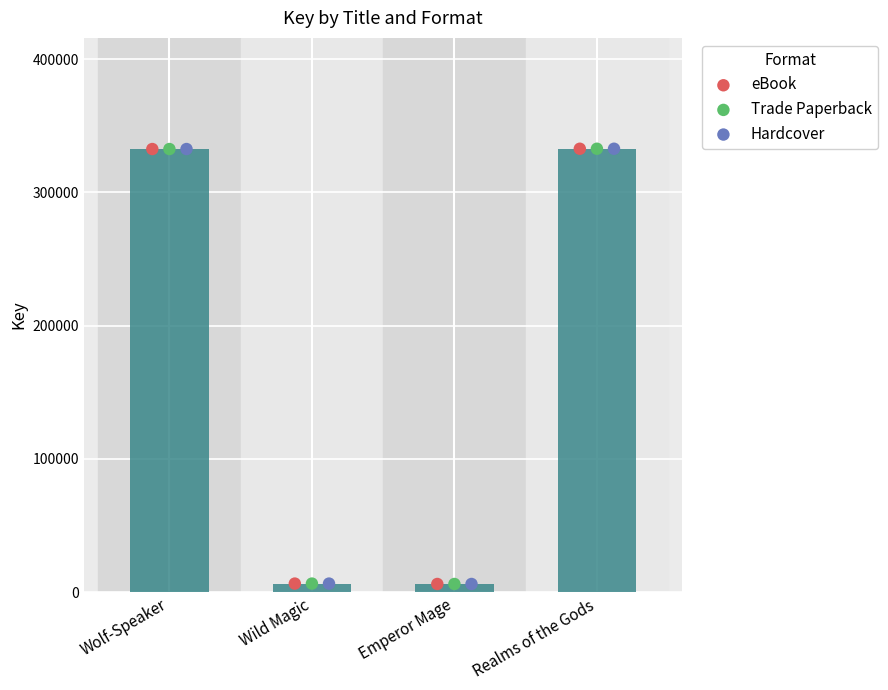

Which series contains the lowest Y value?

eBook